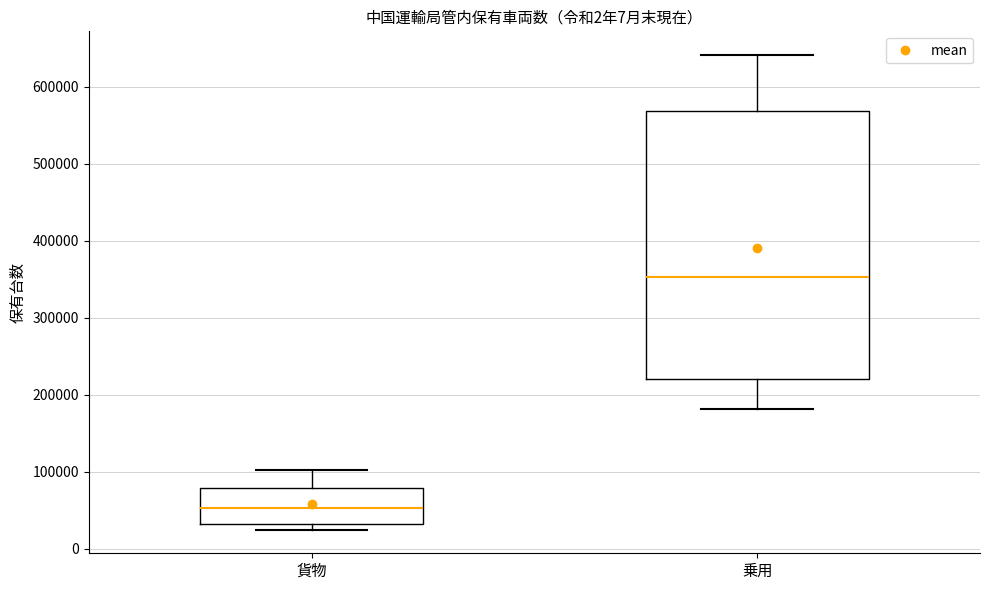

Where is the upper edge of the box for 乗用 on the y-axis? The values are not printed on the chart, so give them approximately, as read against the axis.

570000